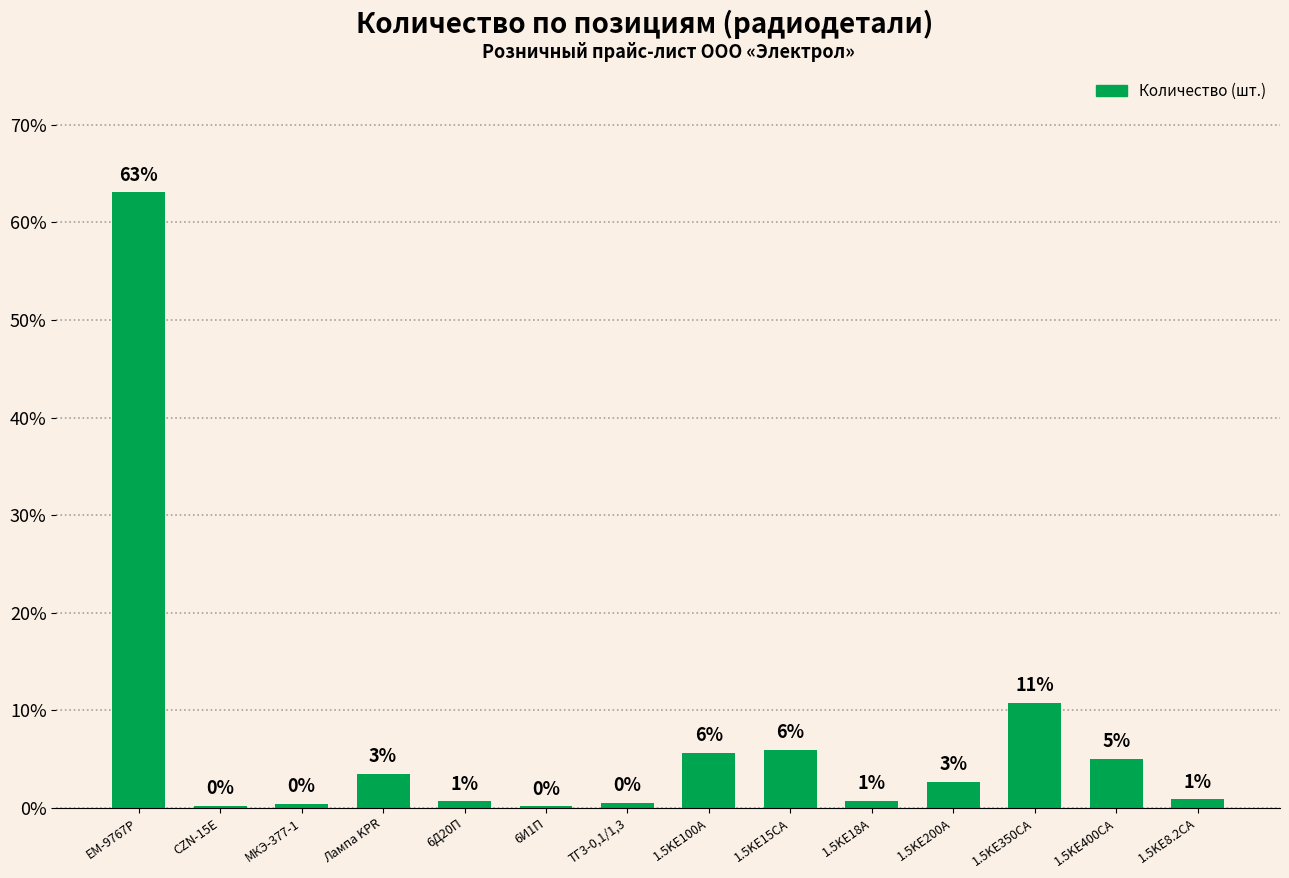

Rank the categories by value from highest to lowest.

EM-9767P, 1.5KE350CA, 1.5KE15CA, 1.5KE100A, 1.5KE400CA, Лампа KPR, 1.5KE200A, 1.5KE8.2CA, 1.5KE18A, 6Д20П, ТГ3-0,1/1,3, МКЭ-377-1, CZN-15E, 6И1П